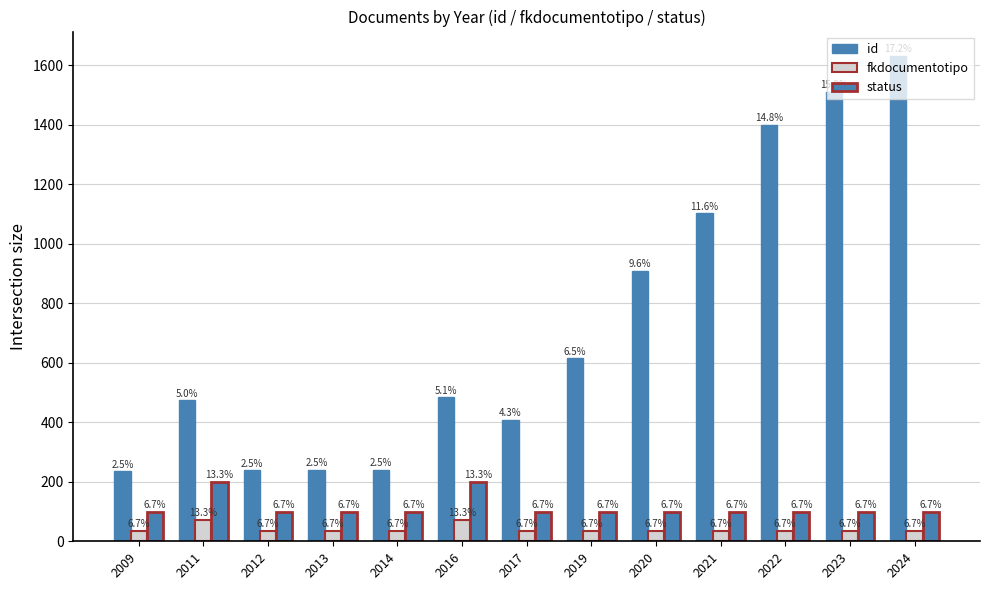

Are the bars grouped side by side (vs. stacked)?

Yes